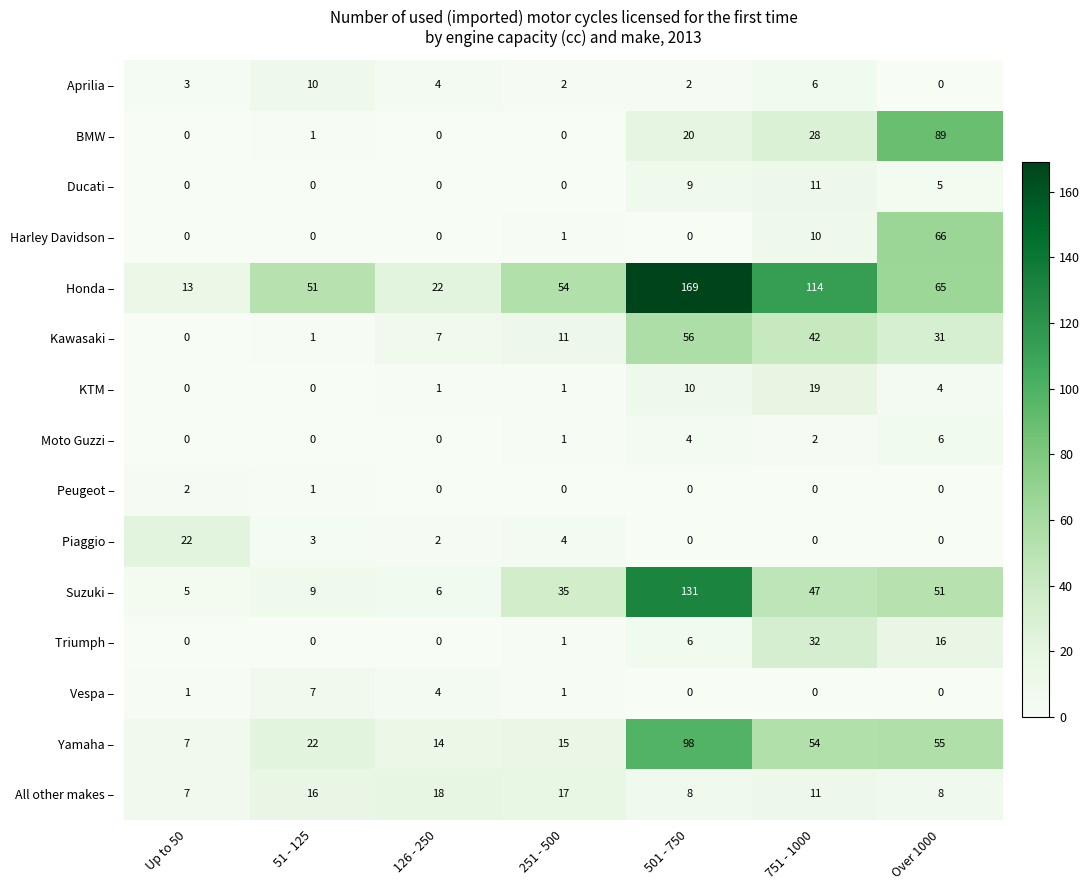

Is it true that Triumph – equals 32 at 751 - 1000?

True